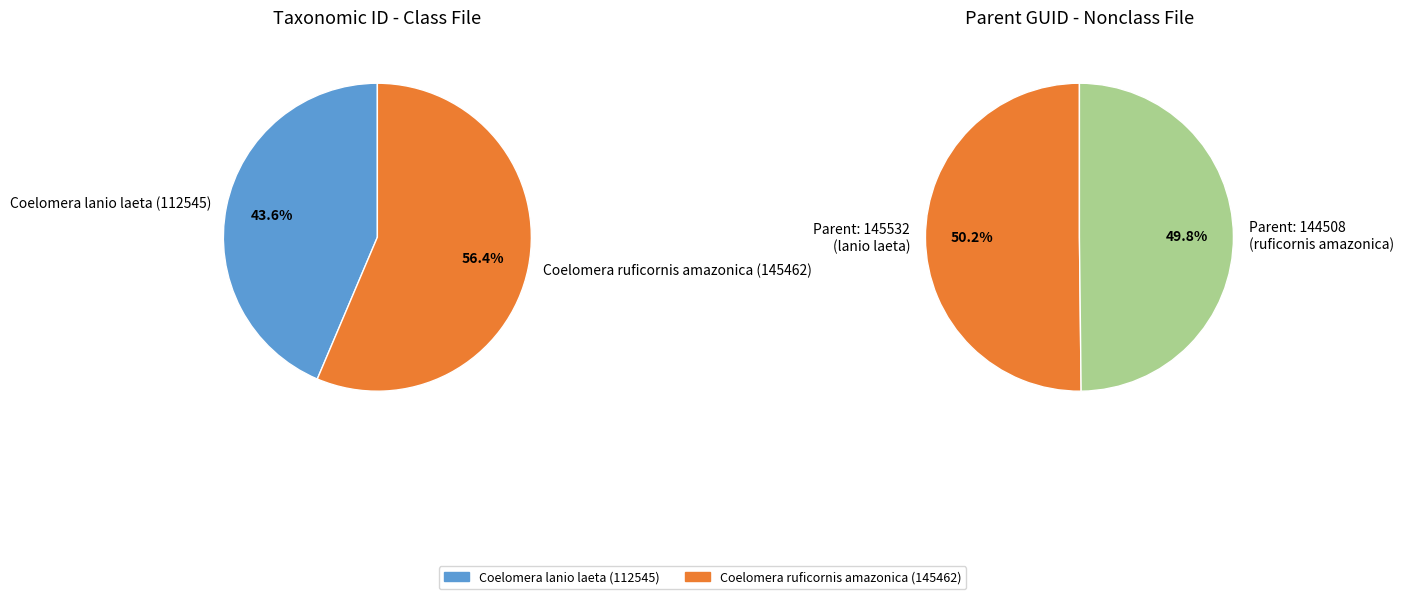

The Coelomera ruficornis amazonica (145462) slice represents 61% of the pie. True or false?

False